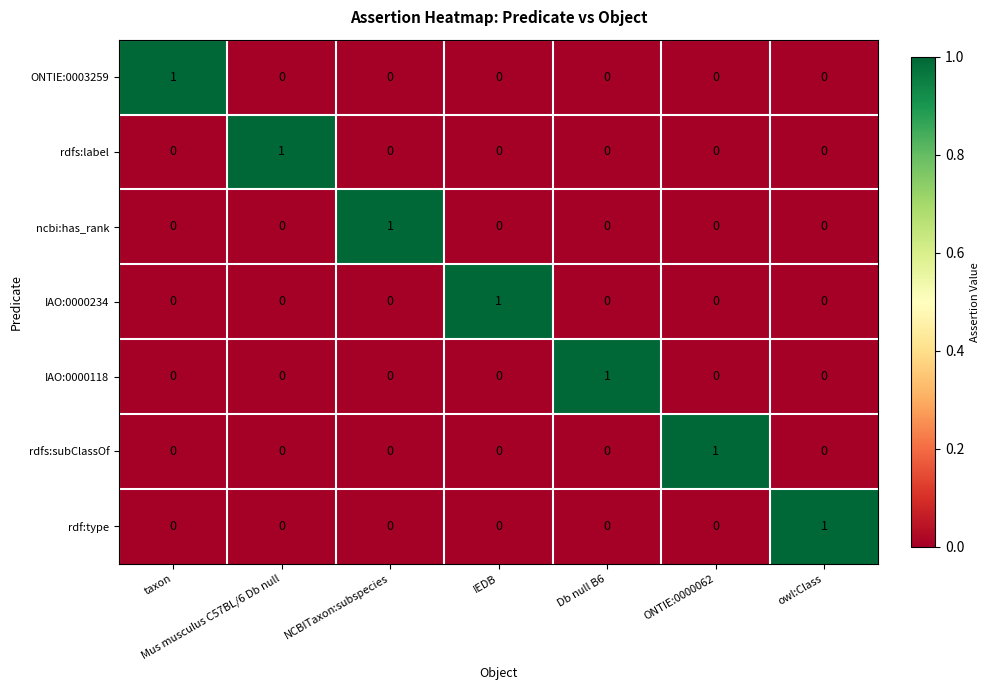

What is the difference between the highest and lowest values at taxon?

1